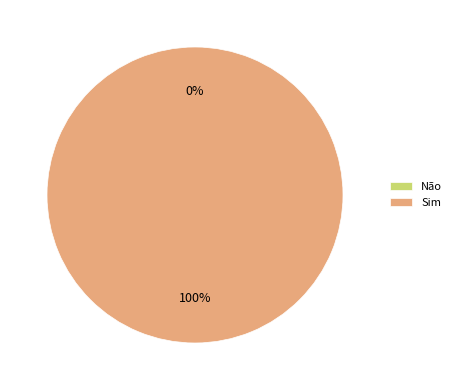

Count the number of slices in the pie.

2